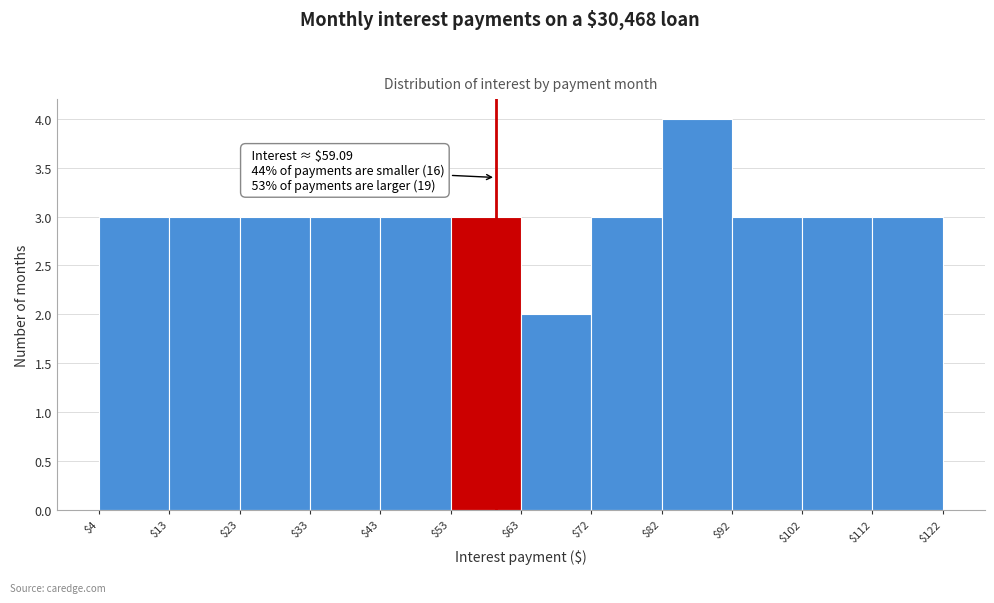

Which range on the x-axis has the tallest bar?

$82 to $92